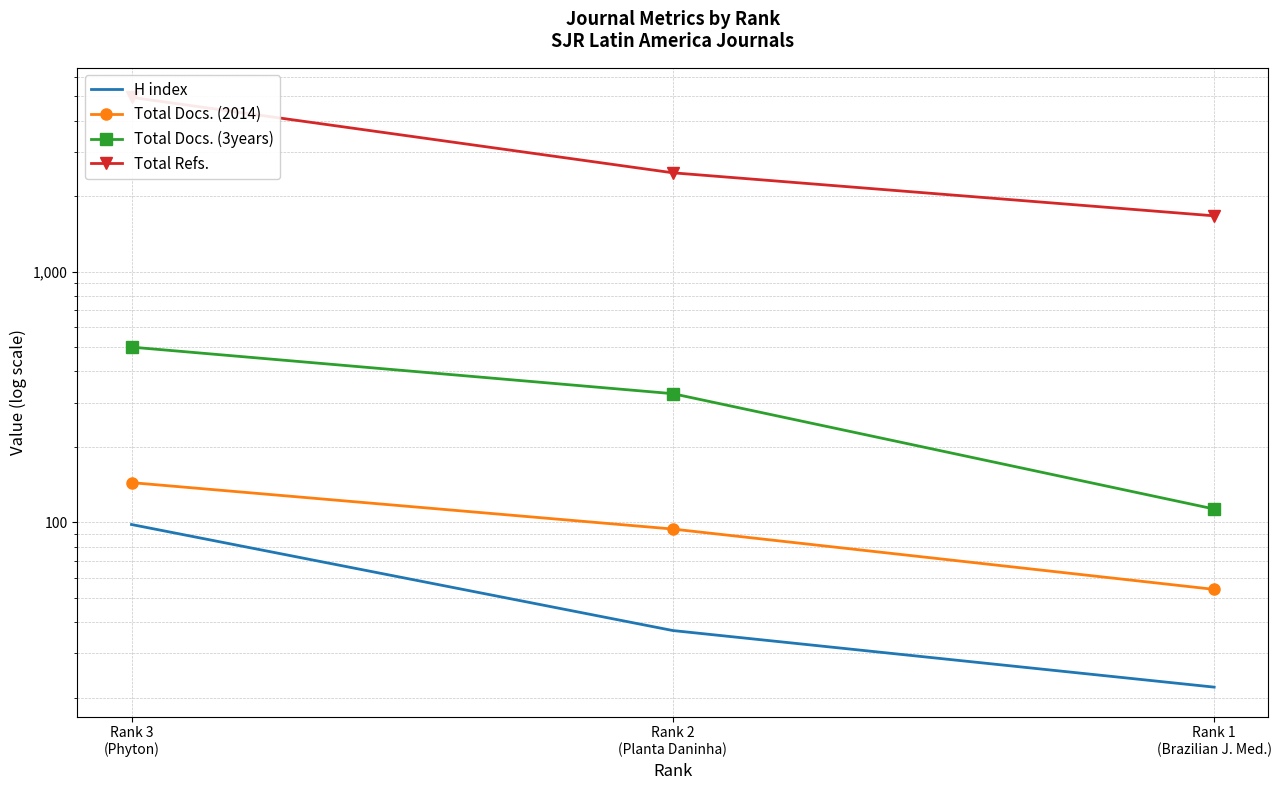

What position from the left is Rank 1 (Brazilian J. Med.)?

1